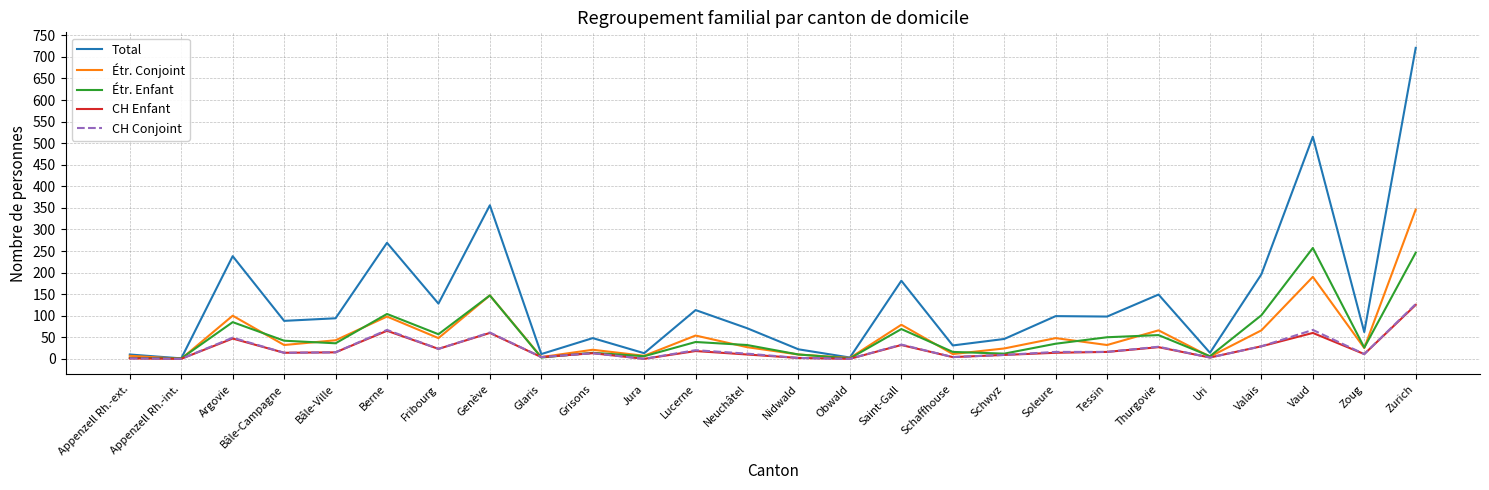

Where is Étr. Enfant nearest to the value 129?

Genève